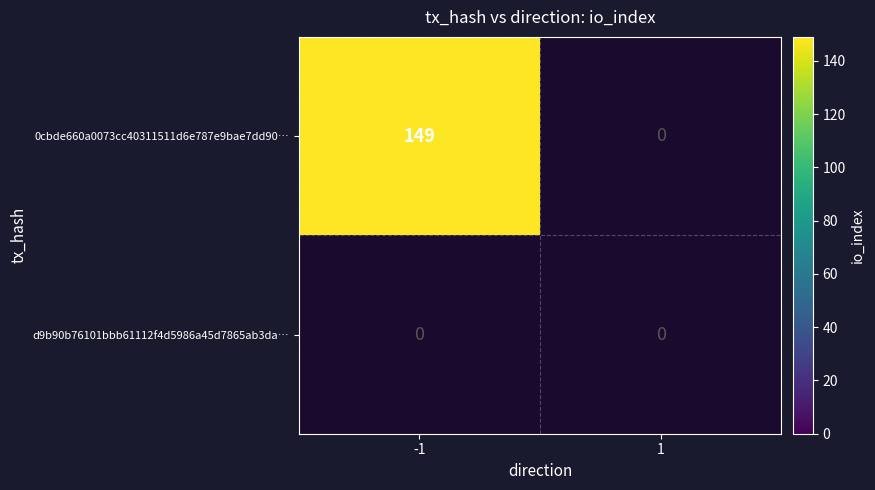

At which category is the sum across all series the highest?

-1